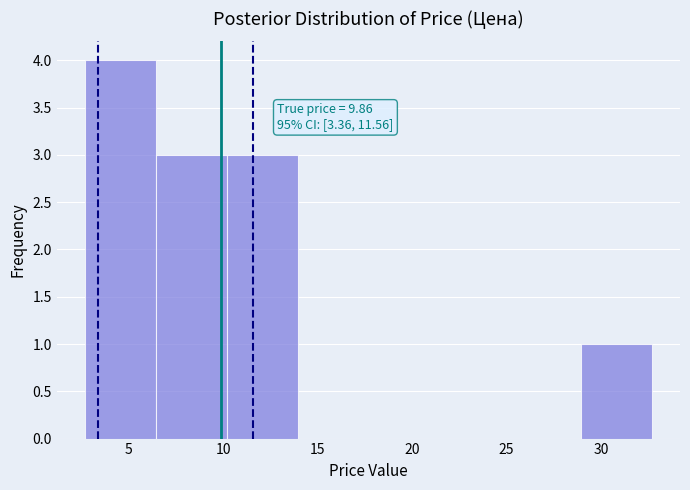

Which range on the x-axis has the tallest bar?

2.5 to 6.5